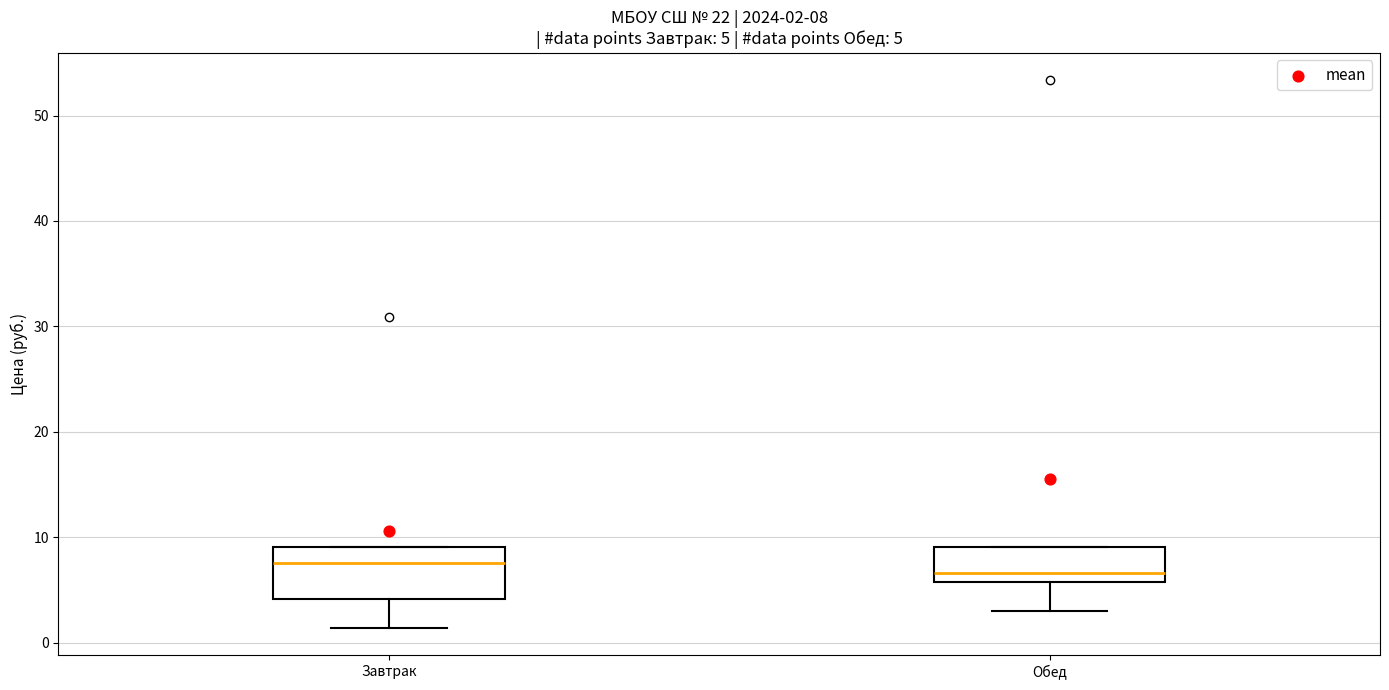

Comparing the boxes themselves (not the whiskers), which one is the tallest?

Завтрак